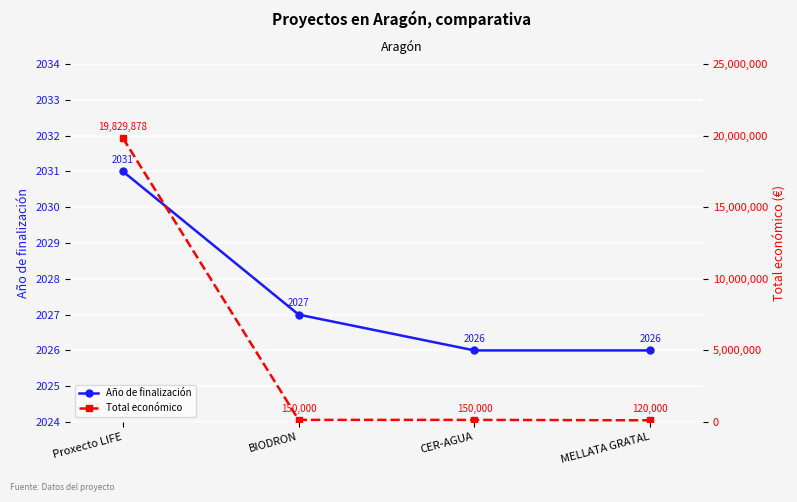

What is the sum of all Año de finalización values?

8110